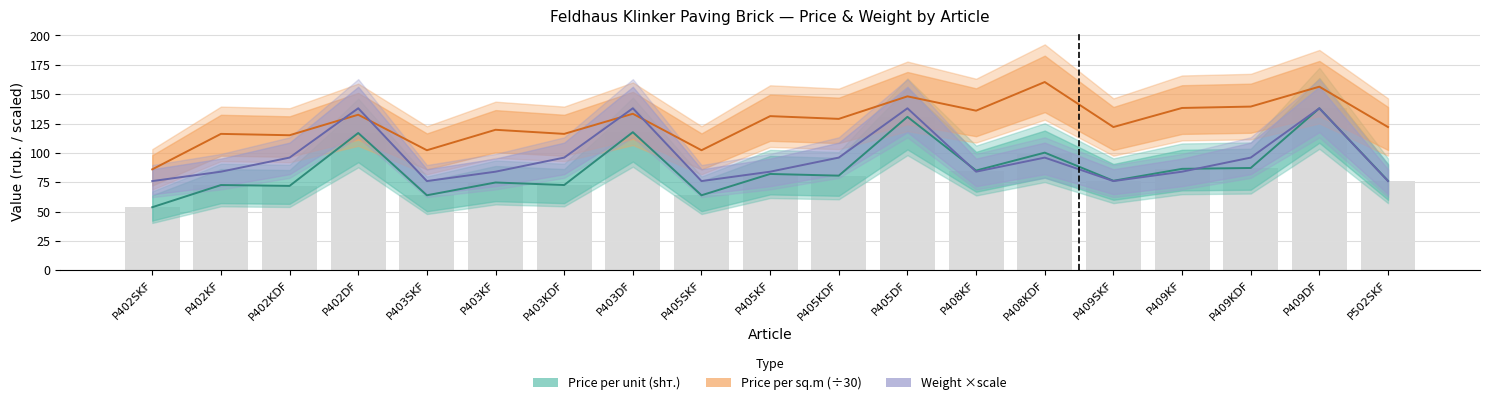

What is the smallest value displayed?

53.7